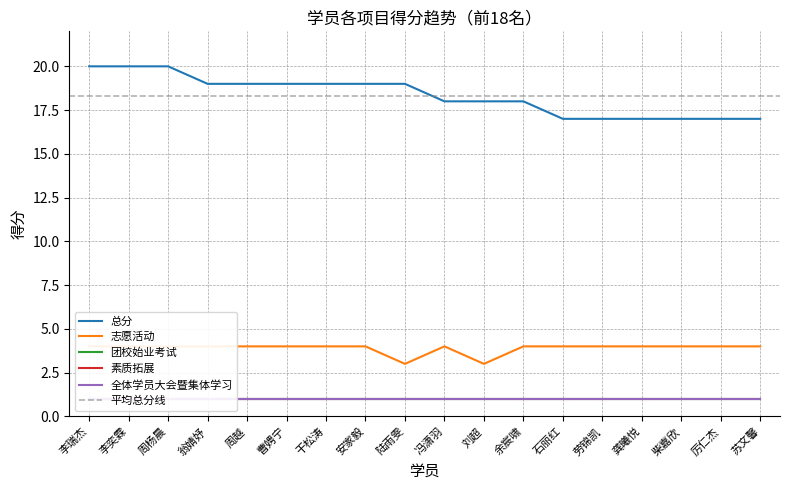

What is the value of the 素质拓展 point at the 5th from the left?

1